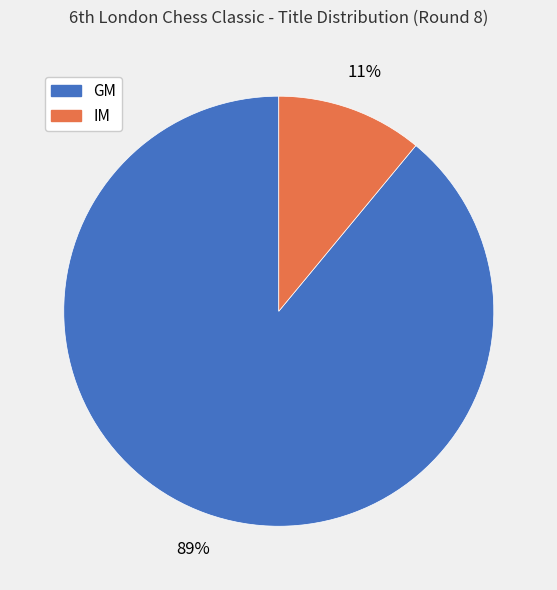

To the nearest percent, what is the difference between the IM and GM slice percentages?

78%